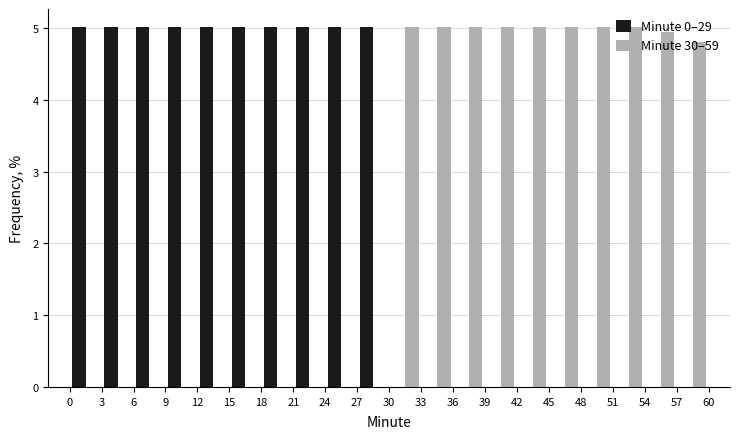

What is the height of the Minute 0–29 bar covering 0 to 3 on the x-axis? The values are not printed on the chart, so give them approximately, as read against the axis.

5.0